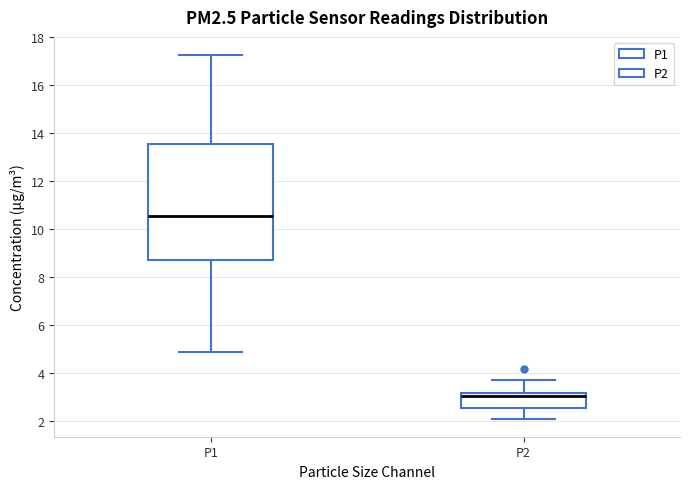

Where is the upper edge of the box for P1 on the y-axis? The values are not printed on the chart, so give them approximately, as read against the axis.

13.6